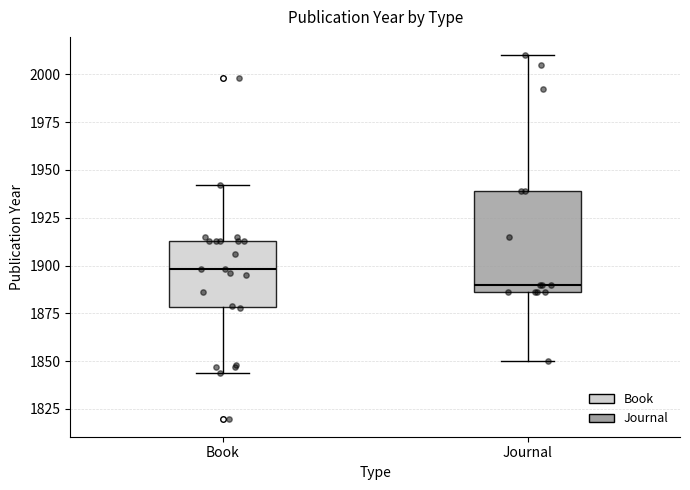

Comparing the boxes themselves (not the whiskers), which one is the tallest?

Journal